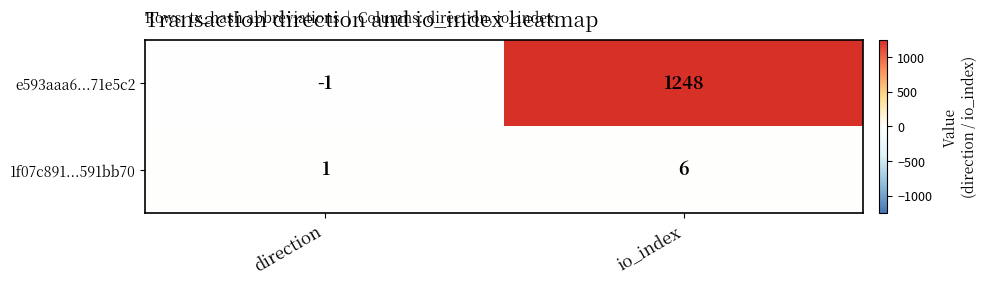

What is the sum of all 1f07c891...591bb70 values?

7